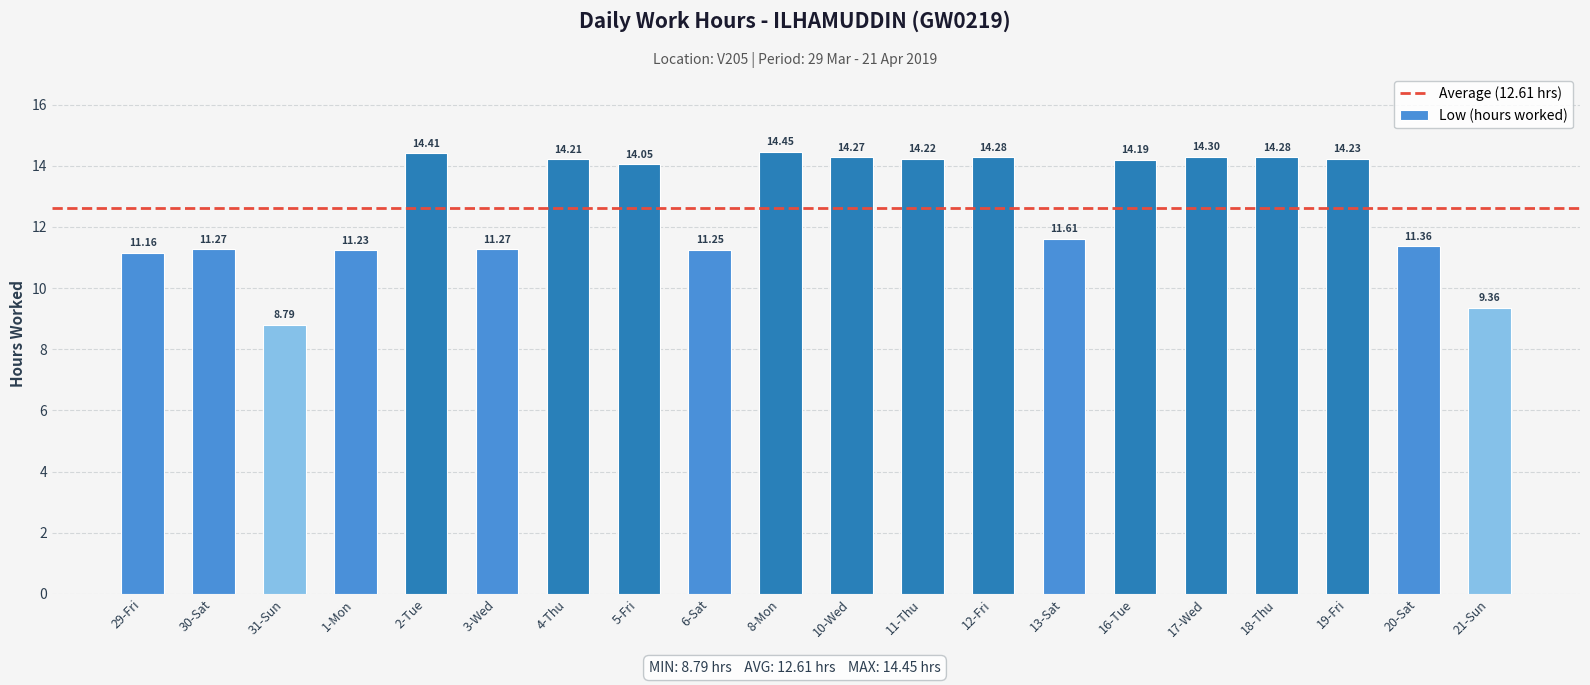

Where does the data first go above 14?

2-Tue